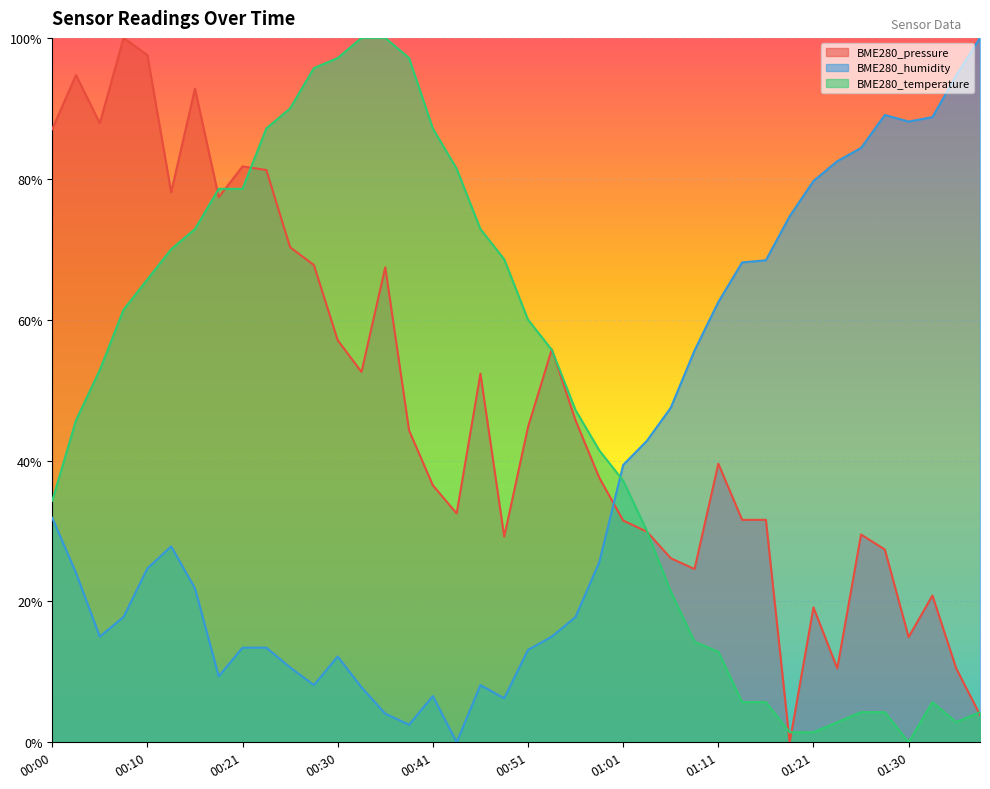

After their last crossing, which series has the higher values: BME280_temperature or BME280_humidity?

BME280_humidity